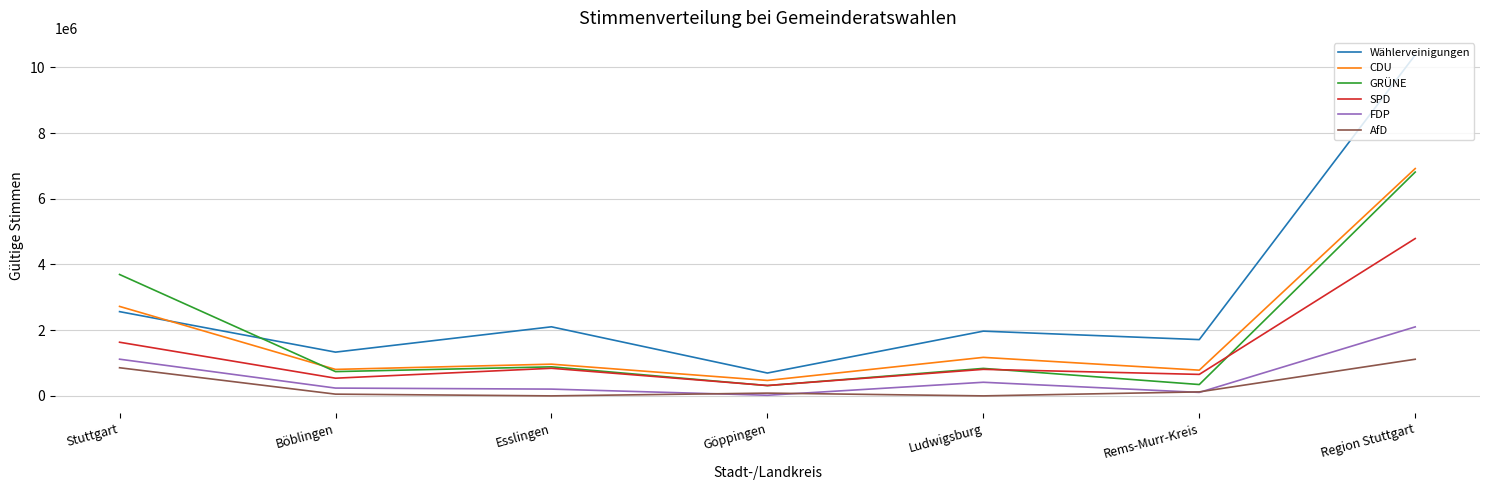

Where does the GRÜNE series first go above 836377?

Stuttgart